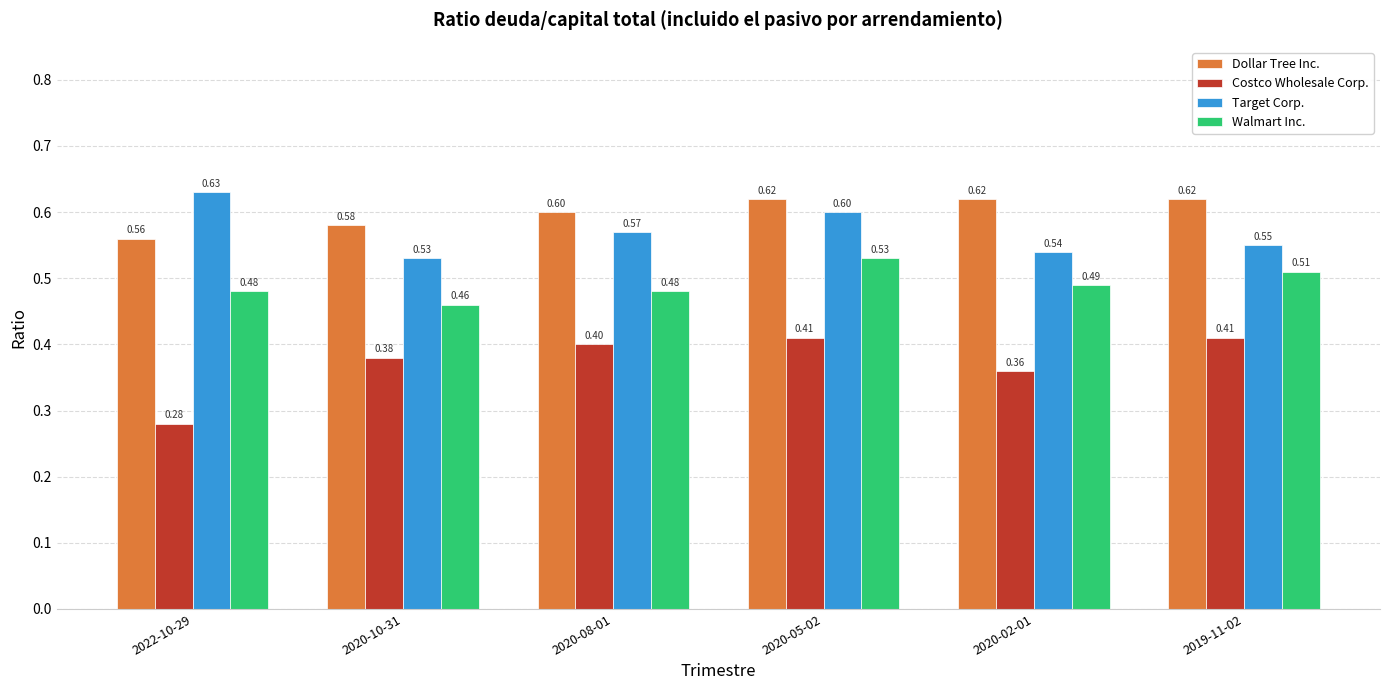

Rank the categories by Target Corp. value from highest to lowest.

2022-10-29, 2020-05-02, 2020-08-01, 2019-11-02, 2020-02-01, 2020-10-31